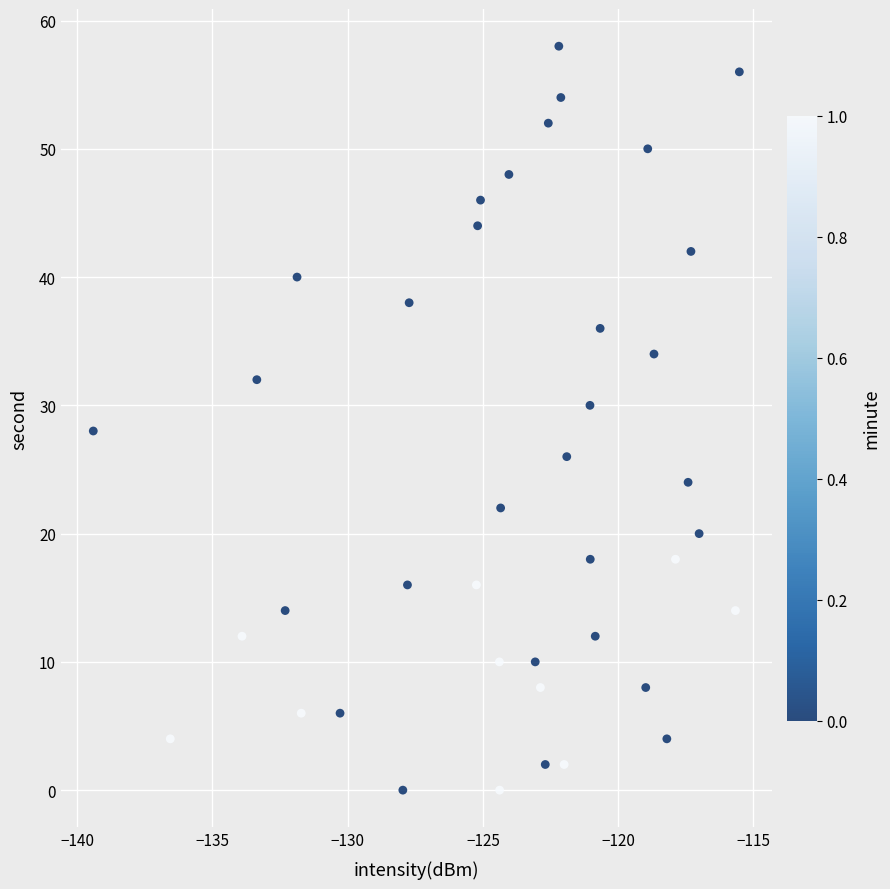

How many data points are displayed?

40